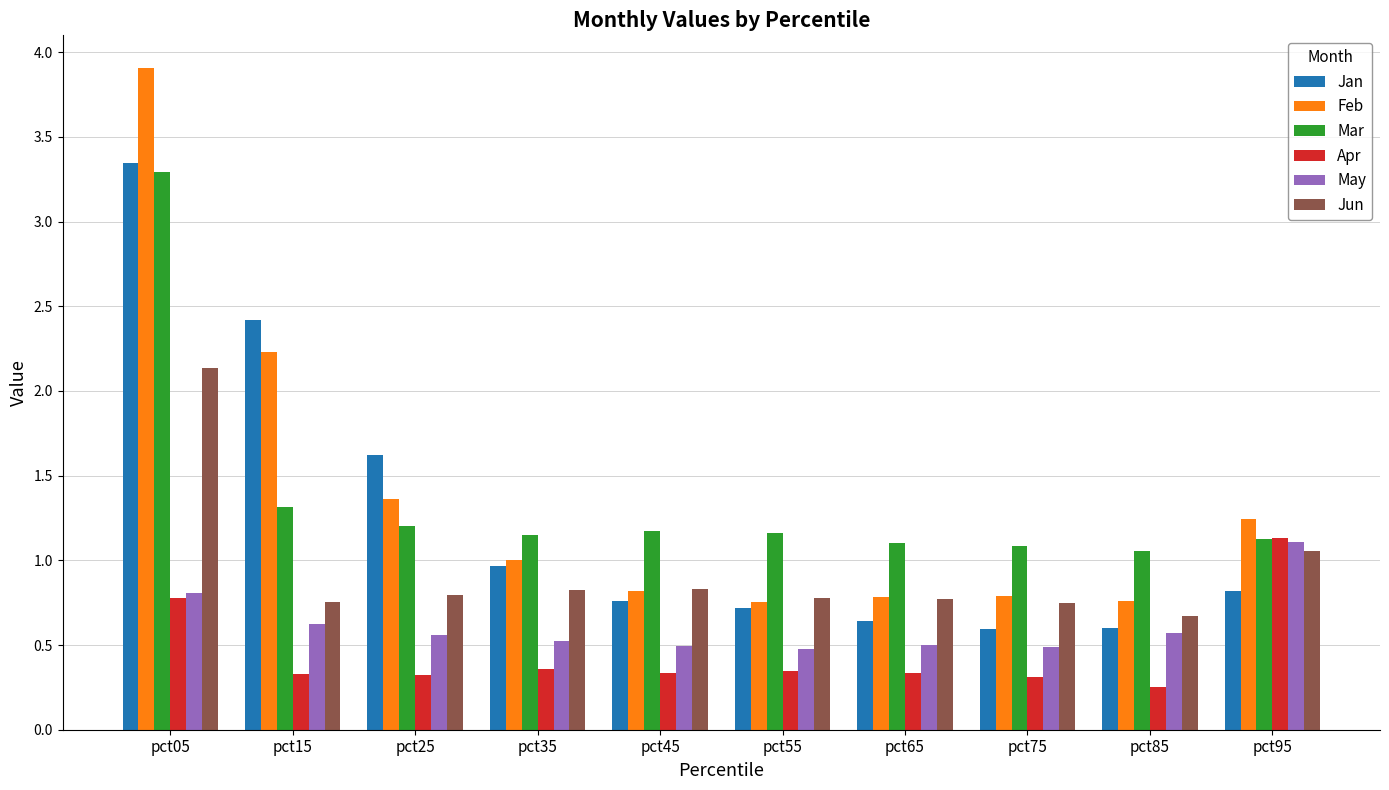

Where does the Feb series first go above 1?

pct05